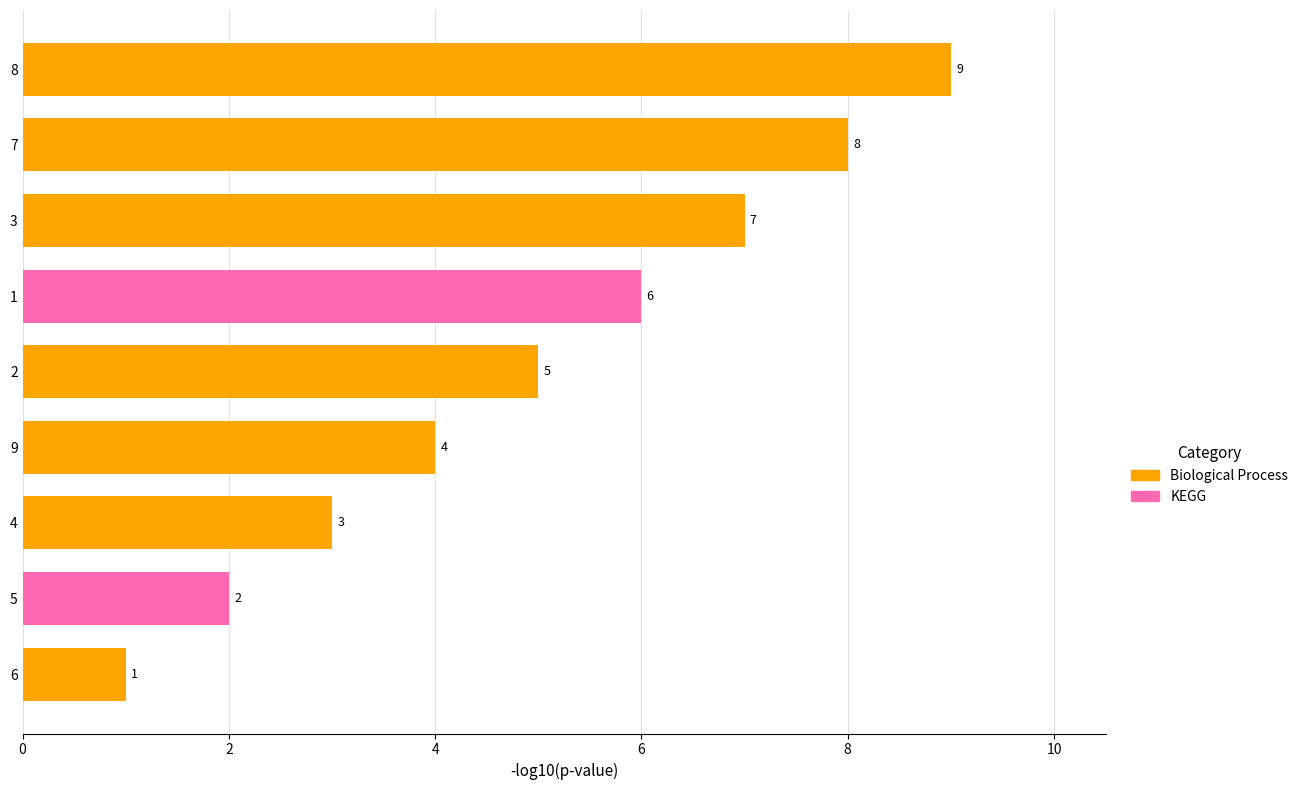

Which has a higher value, 5 or 9?

9